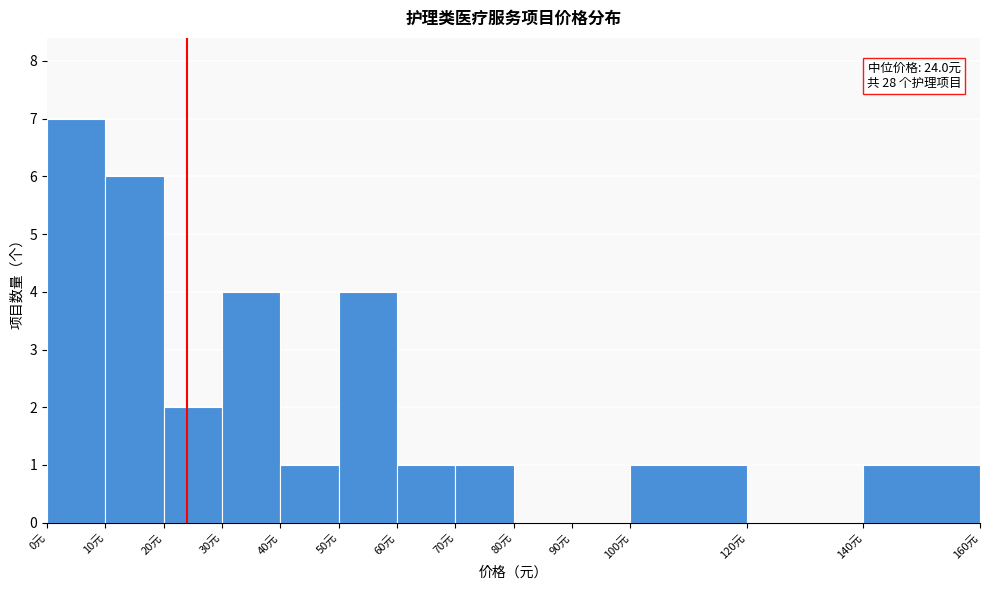

Which range on the x-axis has the tallest bar?

0 to 10